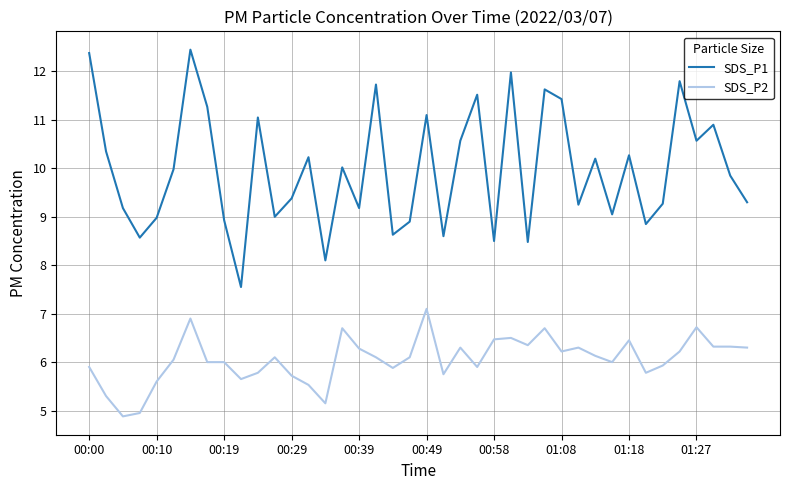

Does the chart have visible grid lines?

Yes